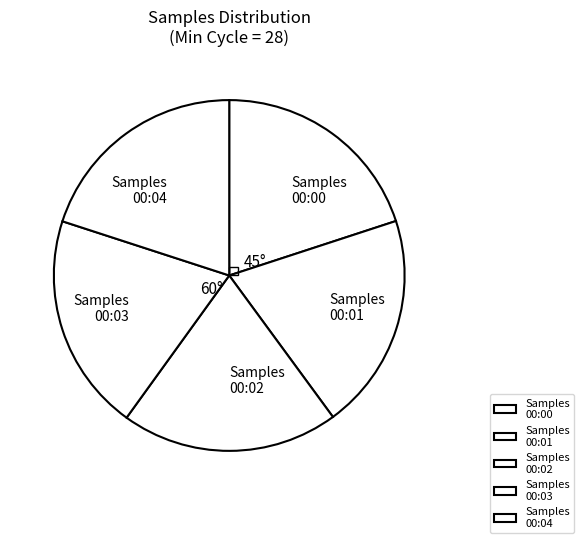

Approximately how many times larger is the value at Samples 00:04 compared to Samples 00:03?

1.0